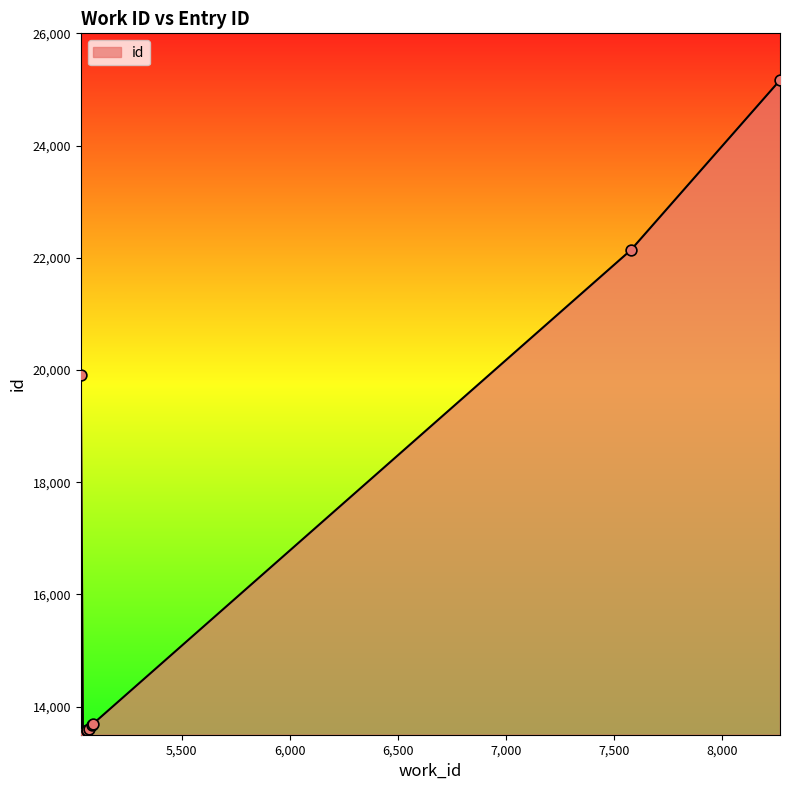

What is the change in value from 5033 to 7579?

+2233